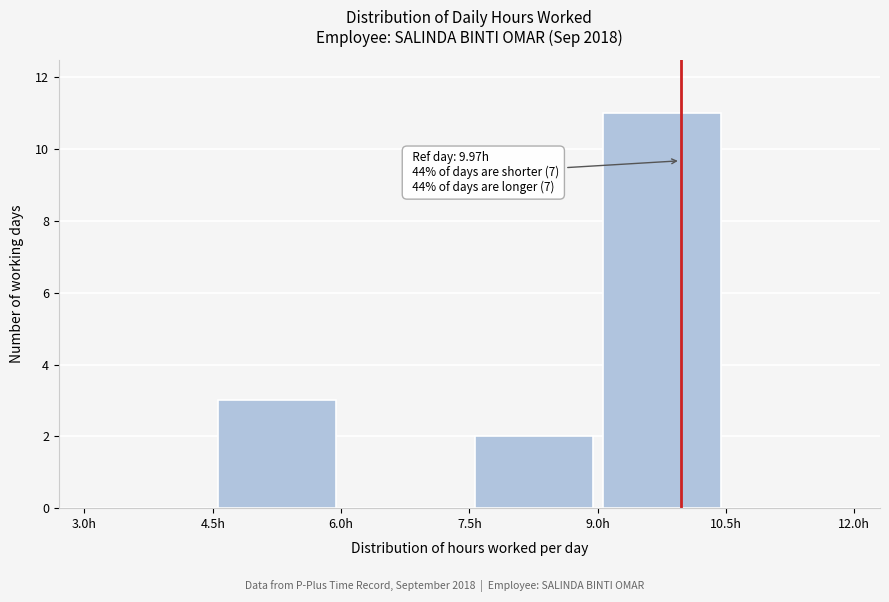

Which range on the x-axis has the tallest bar?

9.0 to 10.5